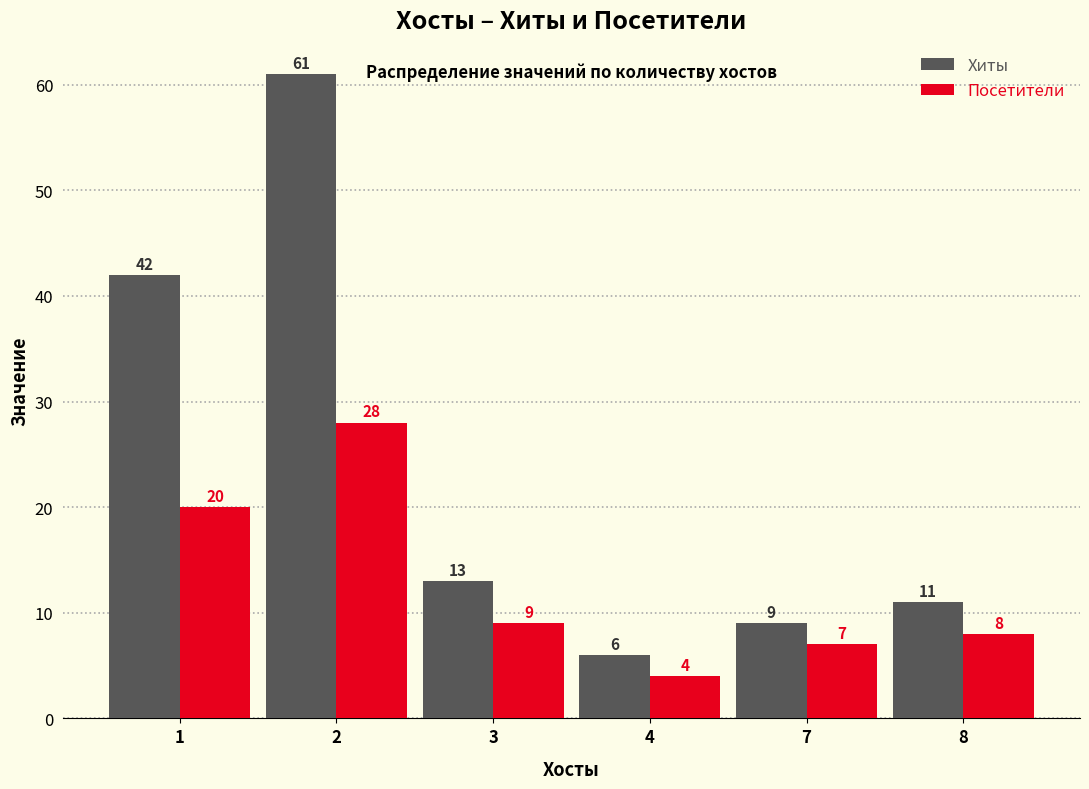

Rank the series by their maximum value, from highest to lowest.

Хиты, Посетители